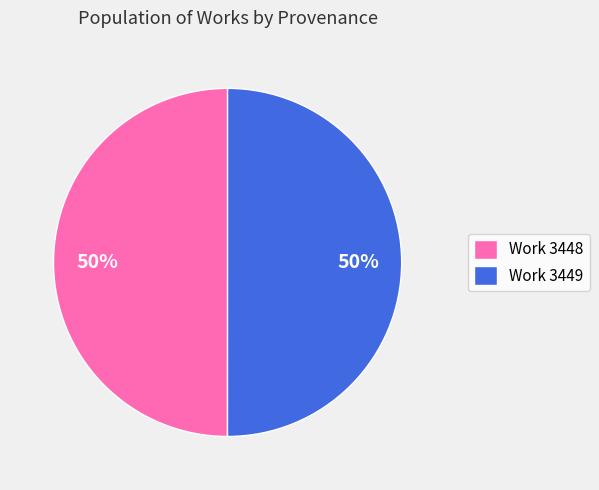

To the nearest percent, what is the average slice percentage?

50%